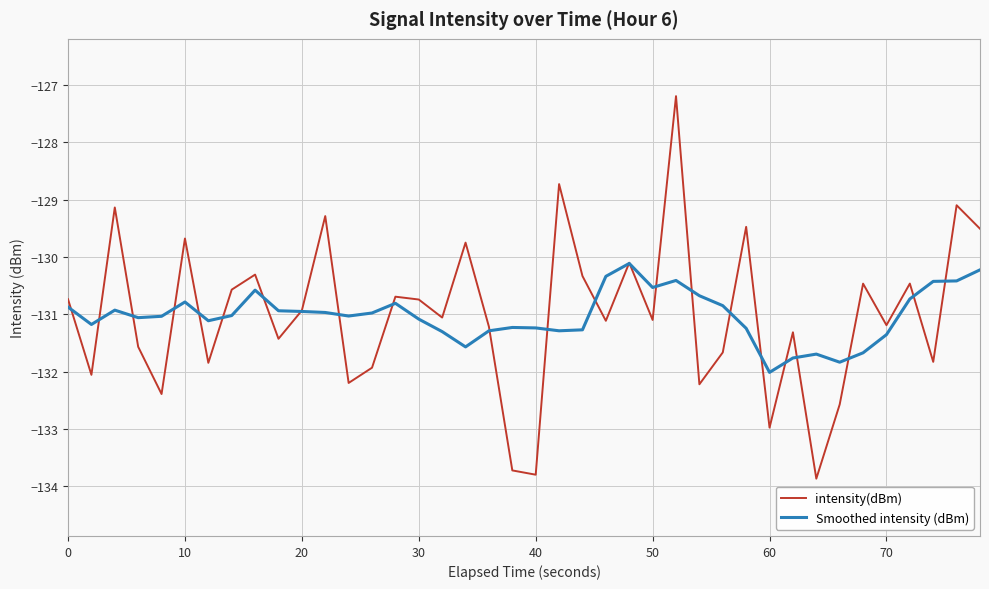

How many categories are shown in the chart?

40